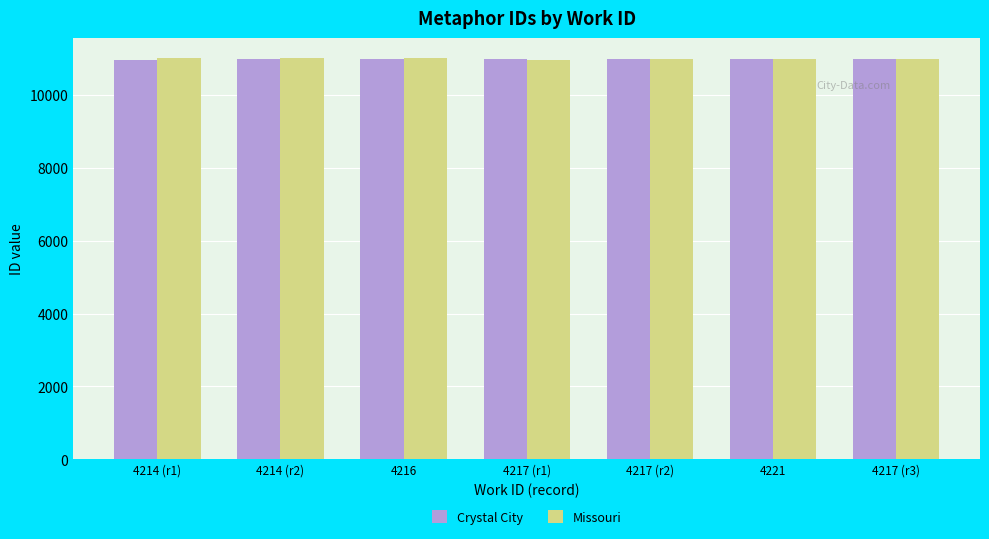

The value of Crystal City at 4216 is 10967. True or false?

True